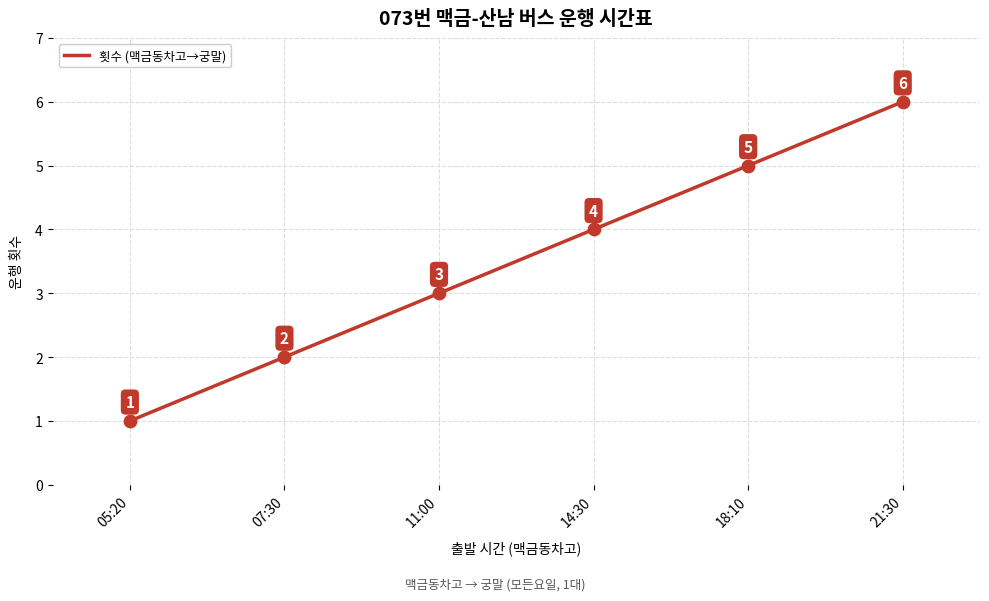

What is the ratio of the value at 05:20 to the value at 18:10?

0.2